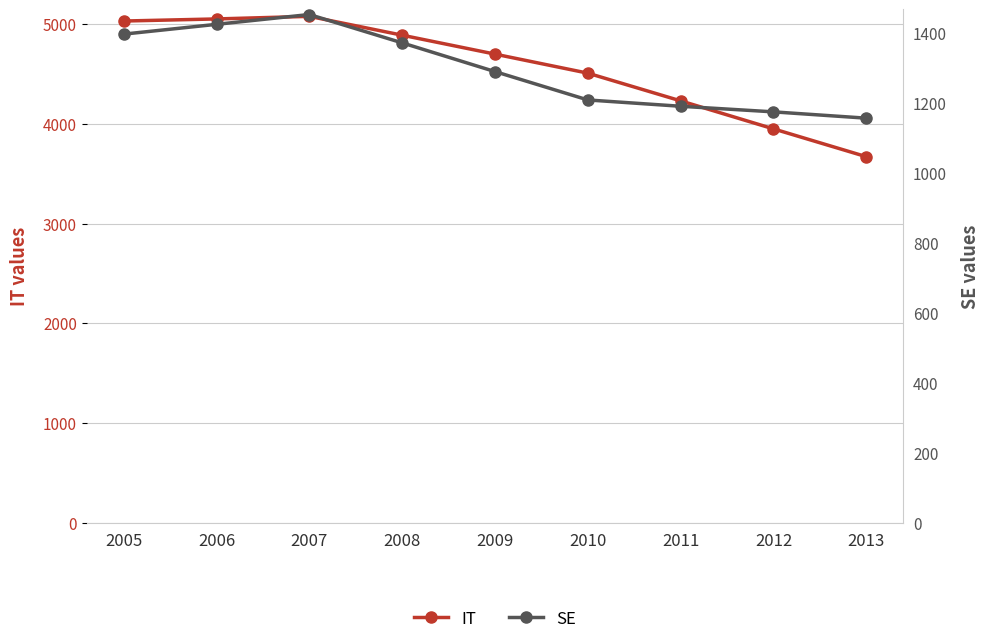

True or false: SE and IT cross at least once.

False